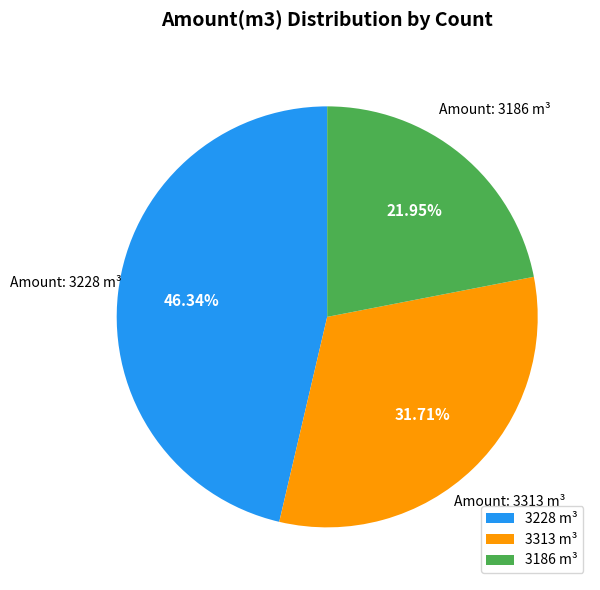

Is the sum of 3228 m³ and 3186 m³ greater than half?

Yes